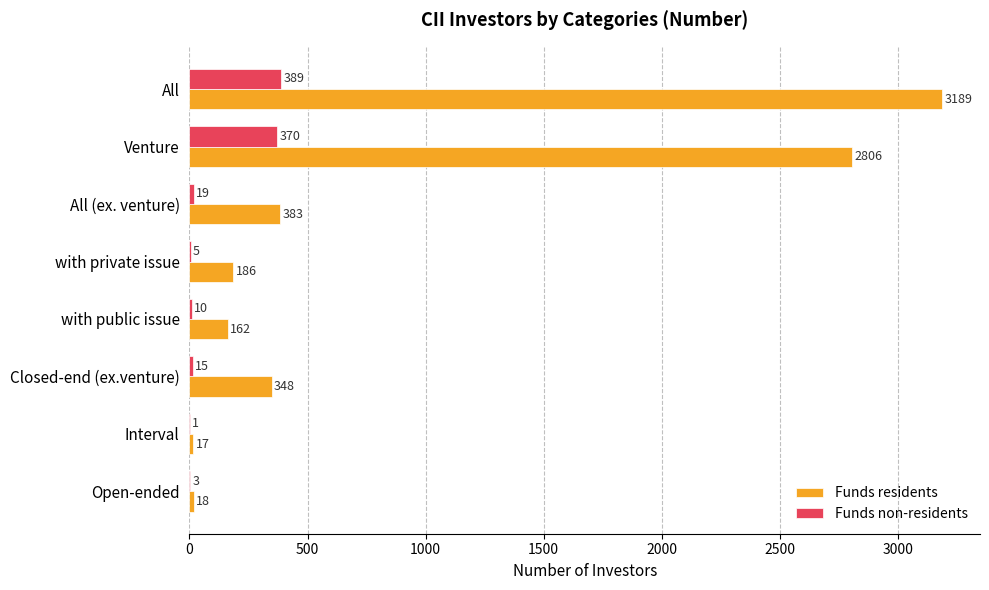

What are all the series names shown in the legend?

Funds residents, Funds non-residents